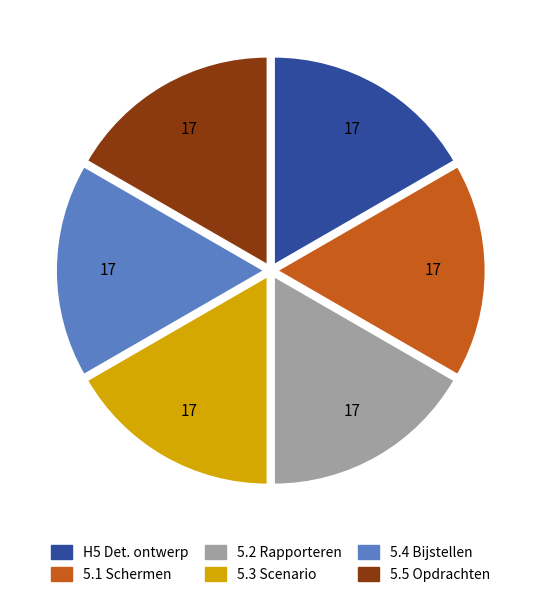

Does any single category account for the majority?

No